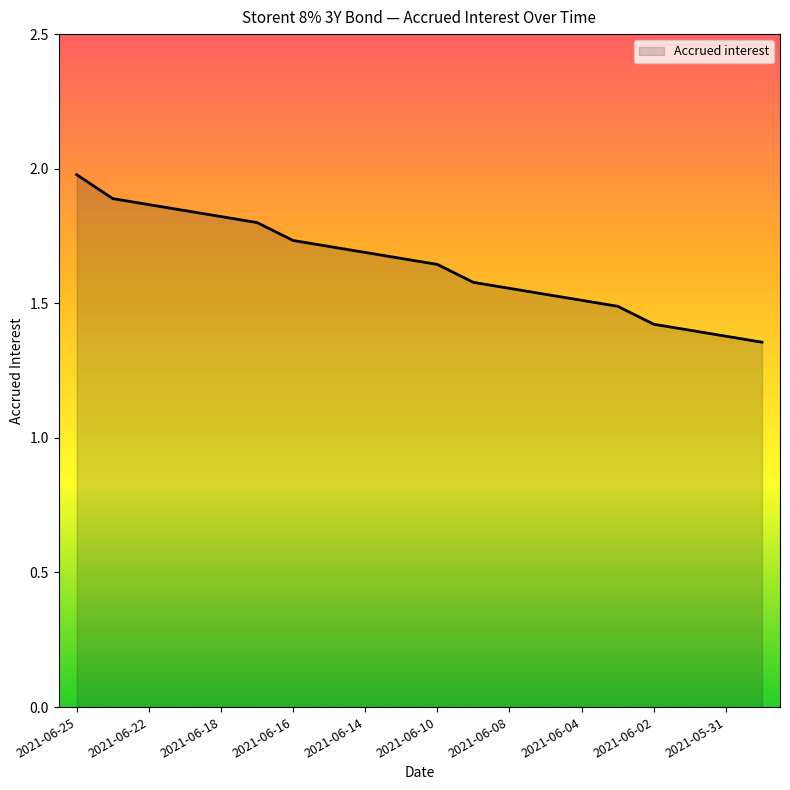

What is the difference between the maximum and minimum values?

0.6